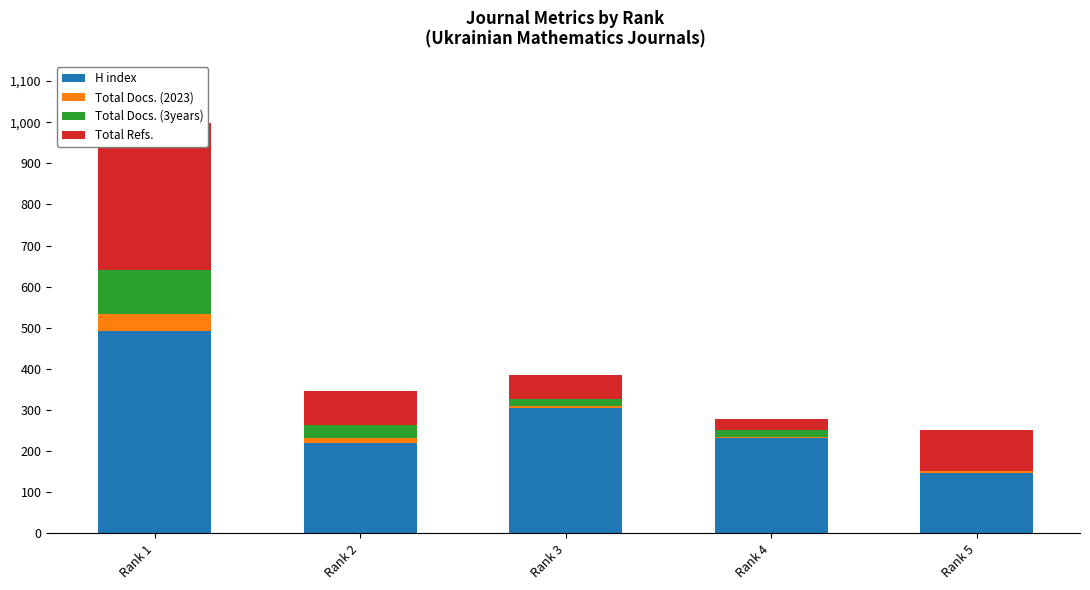

What are all the series names shown in the legend?

H index, Total Docs. (2023), Total Docs. (3years), Total Refs.